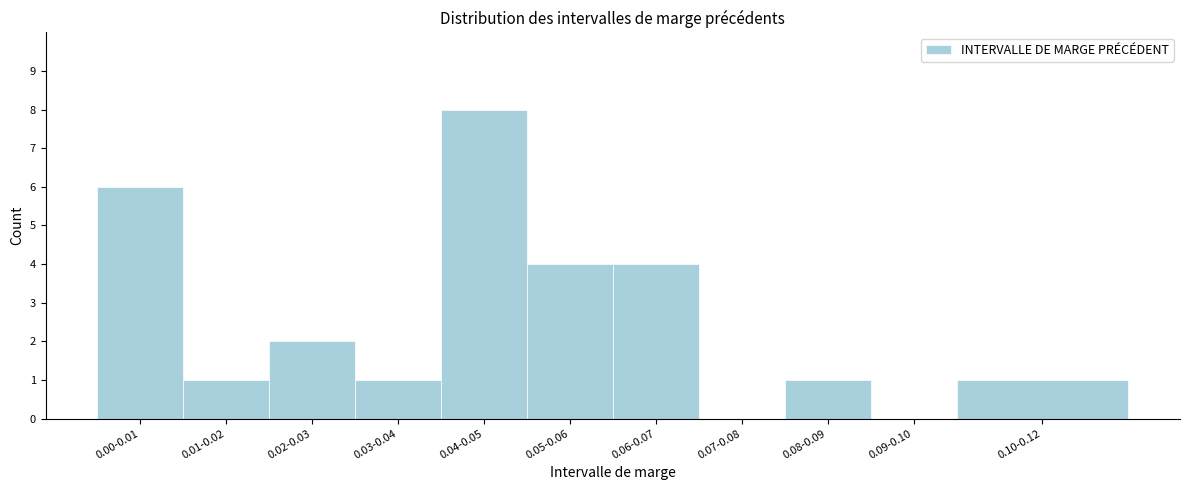

Reading left to right, extract all data points from this chart.

0.00-0.01=6	0.01-0.02=1	0.02-0.03=2	0.03-0.04=1	0.04-0.05=8	0.05-0.06=4	0.06-0.07=4	0.07-0.08=0	0.08-0.09=1	0.09-0.10=0	0.10-0.12=1